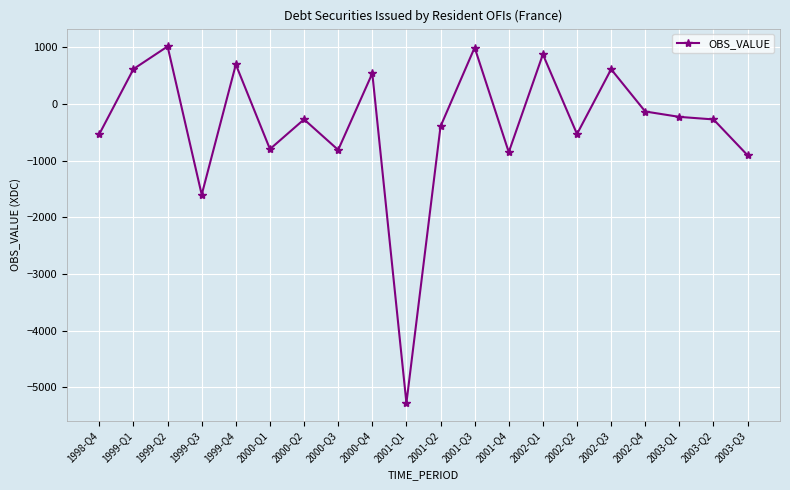

Between 2001-Q2 and 1999-Q4, which is larger?

1999-Q4